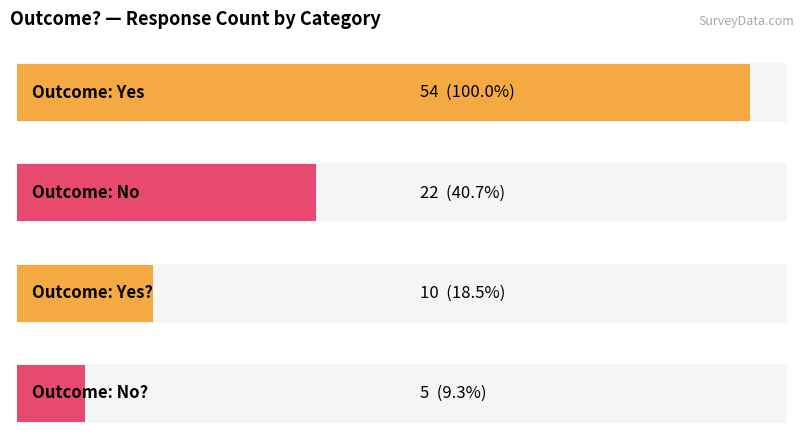

Reading left to right, list all the values displayed in this chart.

Yes=54	No=22	Yes?=10	No?=5